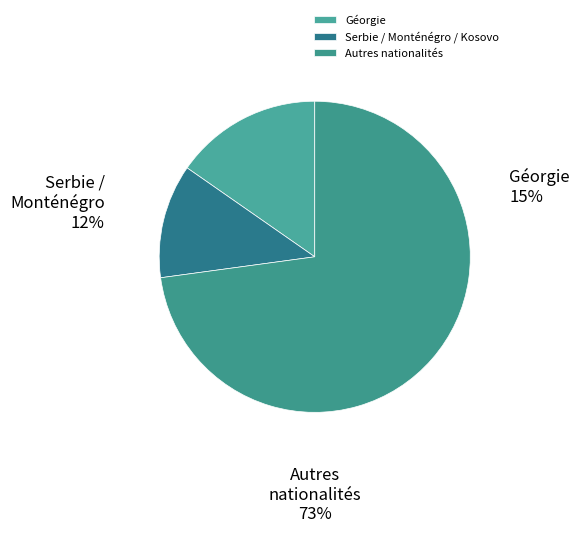

Is it true that Géorgie is 15% of the pie?

True